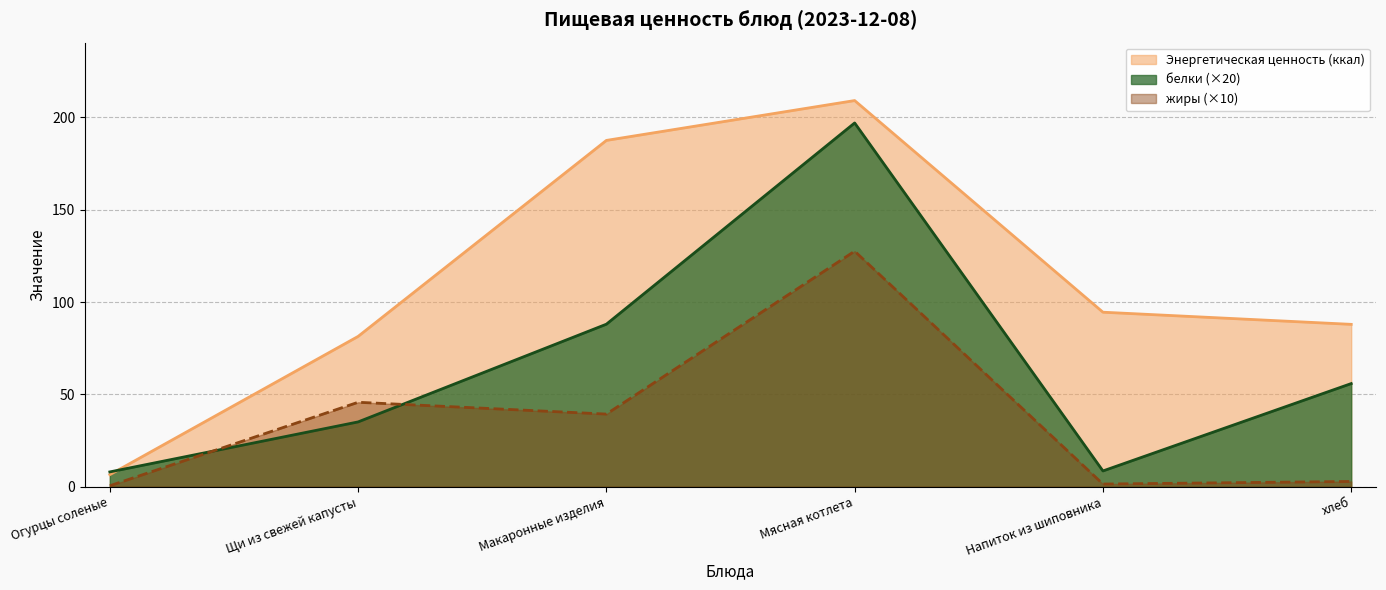

What is the spread (max minus min) of values at Щи из свежей капусты?

46.3